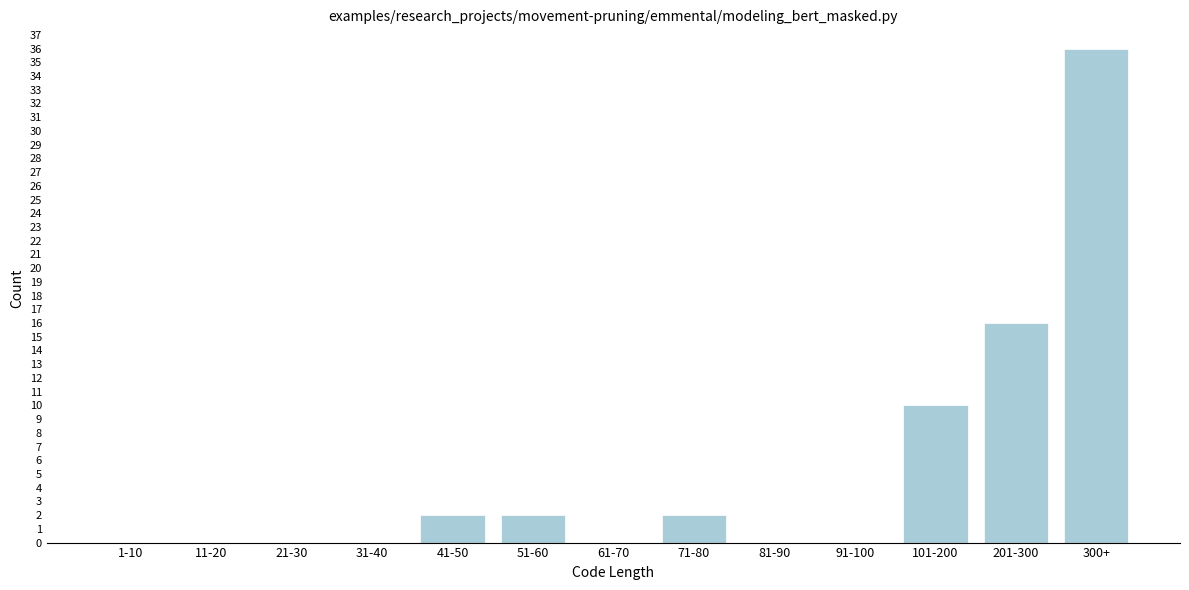

Reading left to right, transcribe all the data shown in this chart.

1-10=0	11-20=0	21-30=0	31-40=0	41-50=2	51-60=2	61-70=0	71-80=2	81-90=0	91-100=0	101-200=10	201-300=16	300+=36